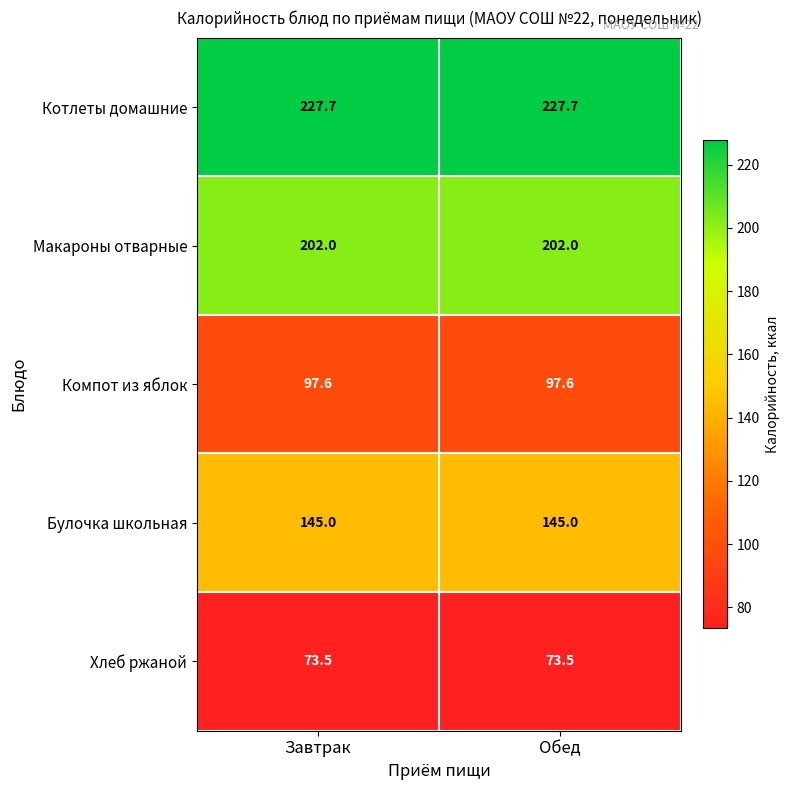

Which series has the largest total across all categories?

Котлеты домашние